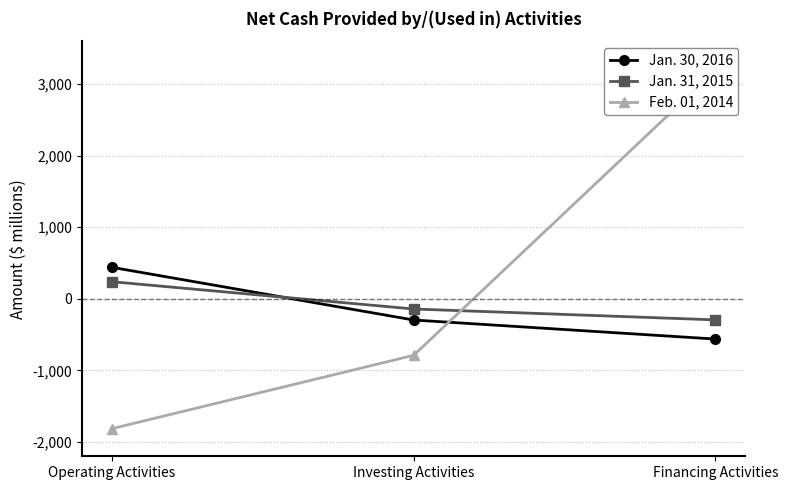

Reading left to right, extract all data points from this chart.

Jan. 30, 2016: 440	-296	-562
Jan. 31, 2015: 239	-142	-294
Feb. 01, 2014: -1814	-789	3188